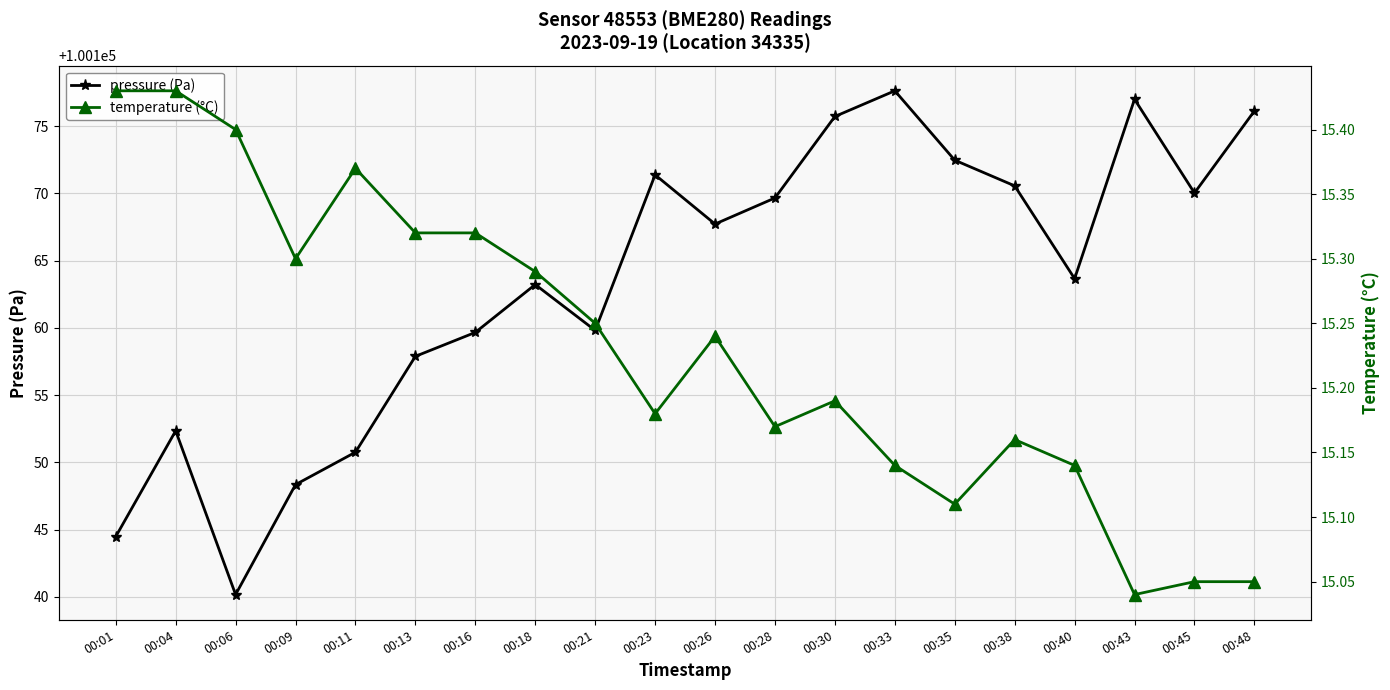

How many interior local valleys does the pressure (Pa) series have?

5